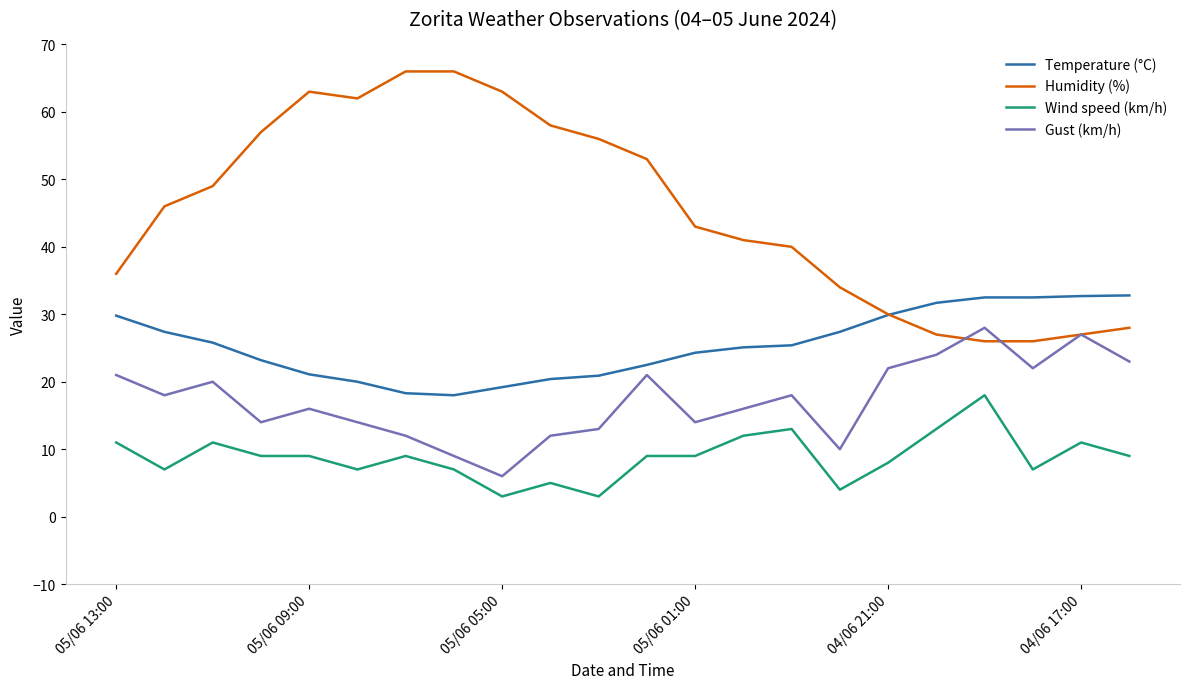

Which series has the largest total across all categories?

Humidity (%)